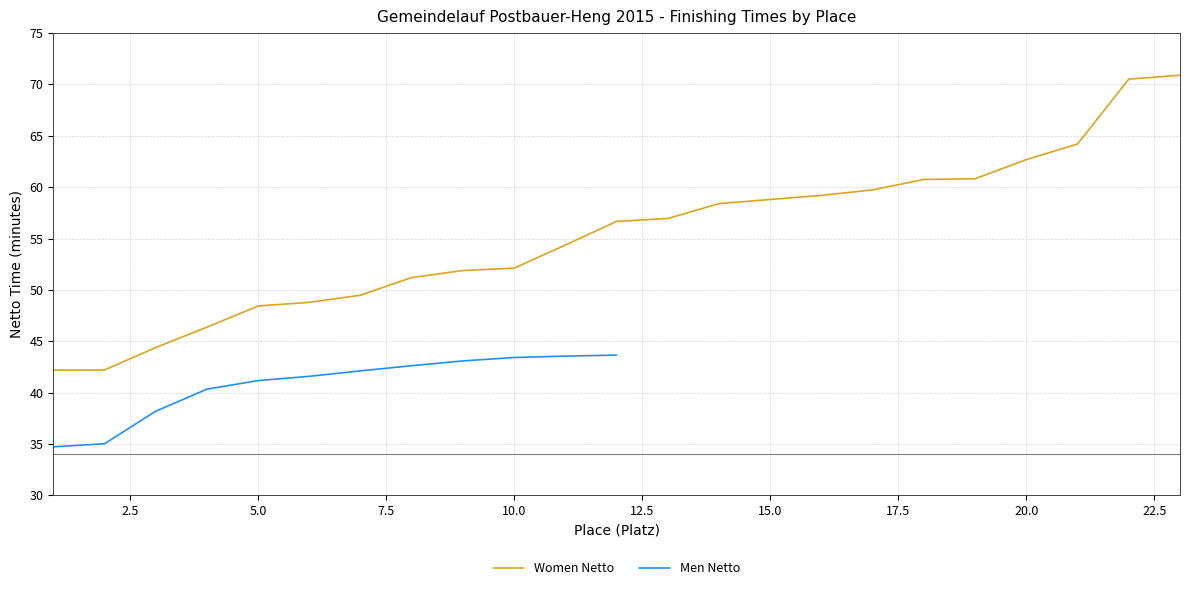

Approximately how many times larger is the value at 20 compared to 5?

1.3